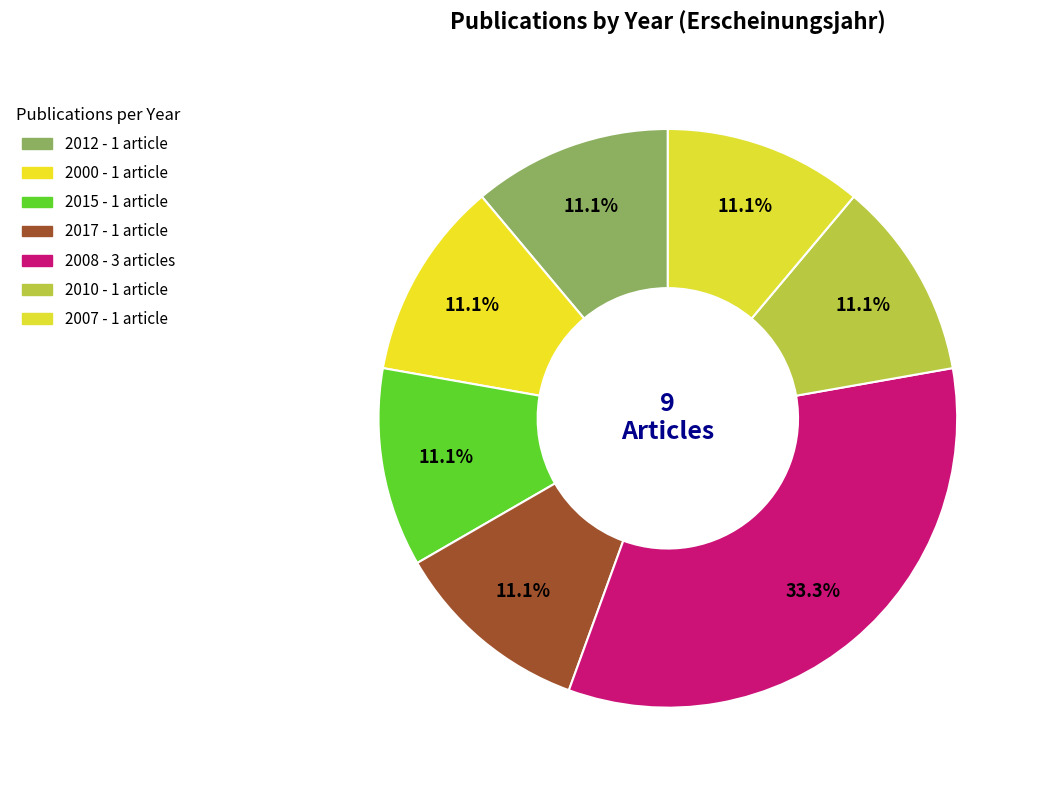

Is it true that 2015 is 26% of the pie?

False